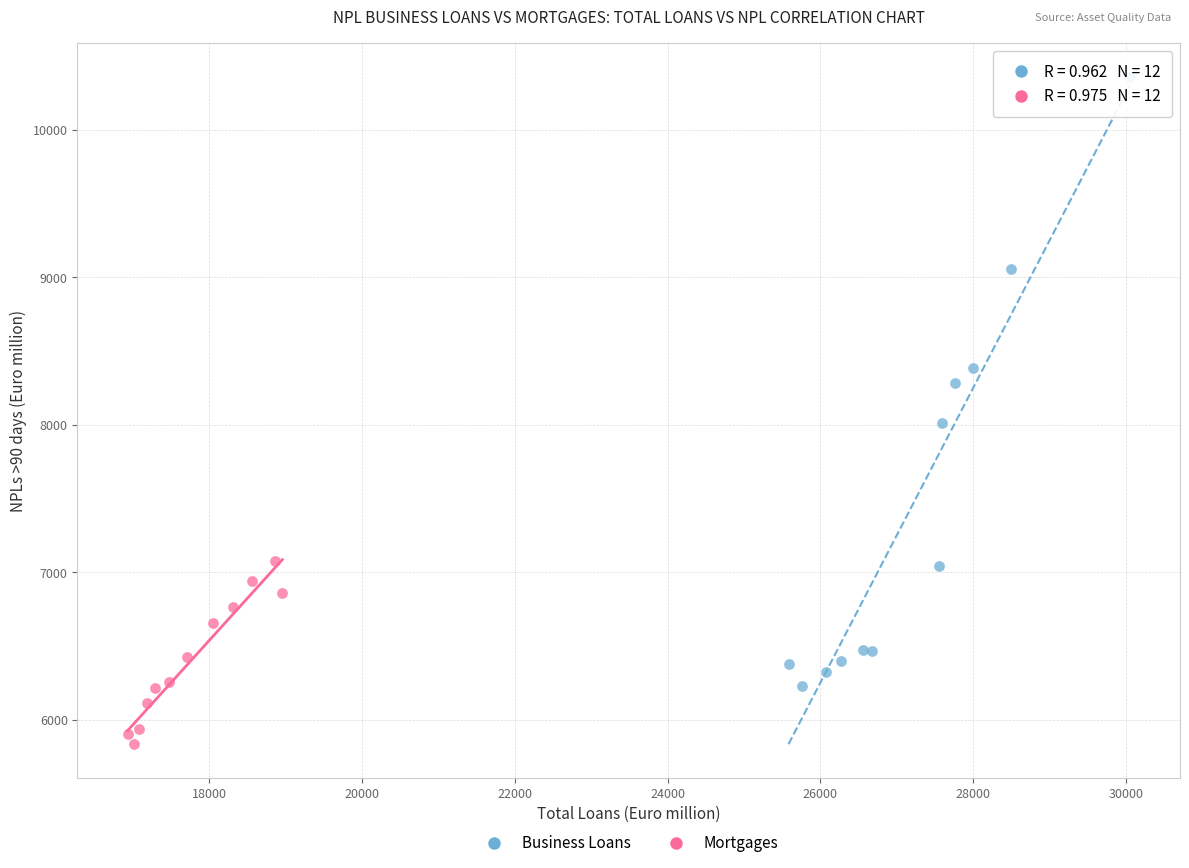

Which series has the widest spread of Y values?

Business Loans